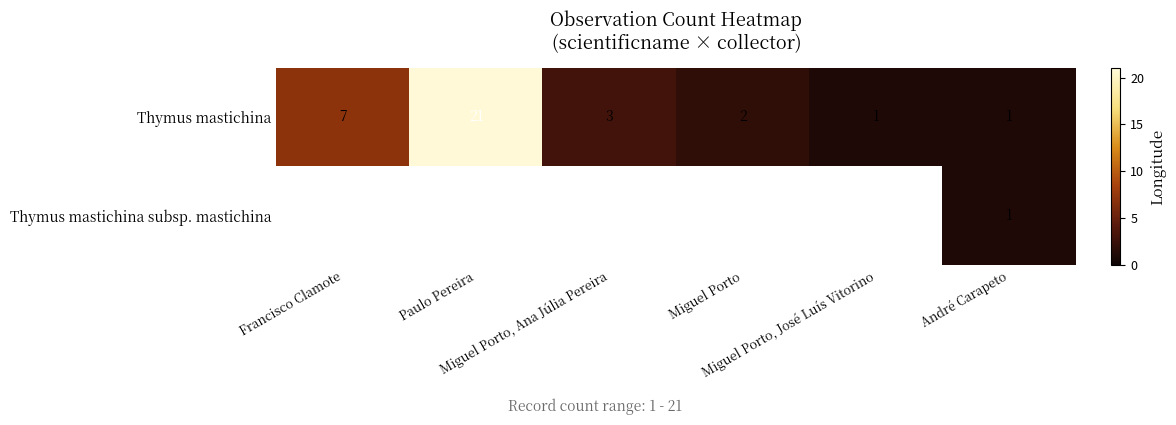

At which label does Thymus mastichina reach its peak?

Paulo Pereira